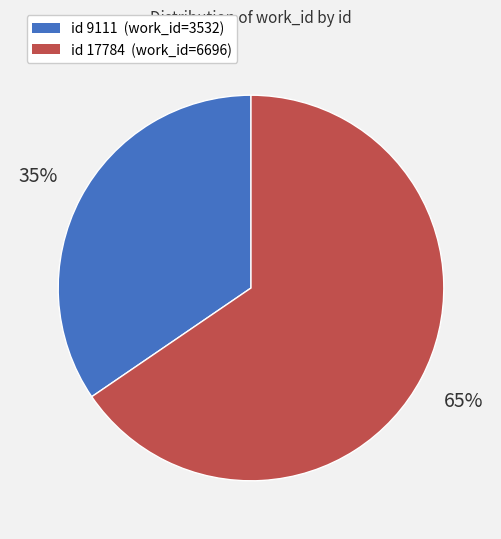

Is there any slice that represents more than half of the pie?

Yes